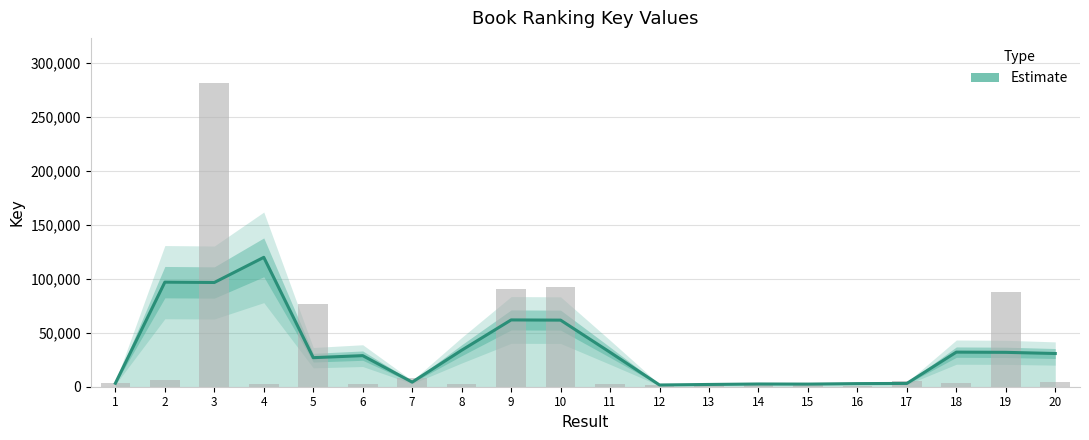

Where does the data first go above 3665?

2